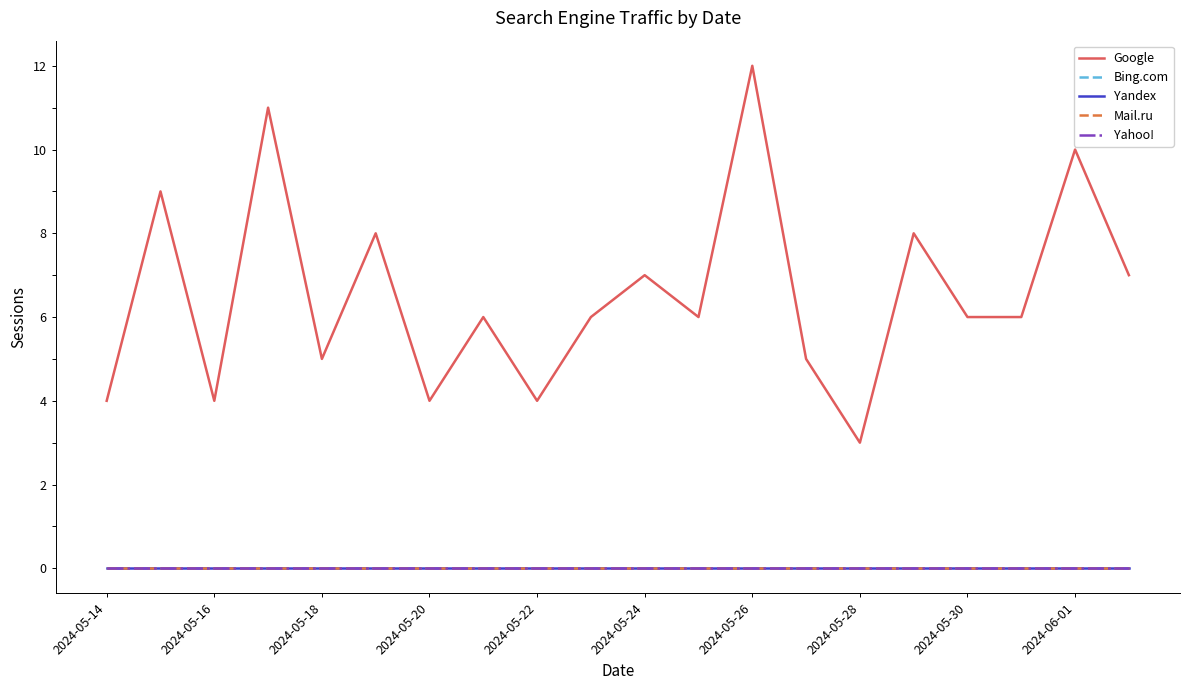

What is the highest value of the Google series?

12